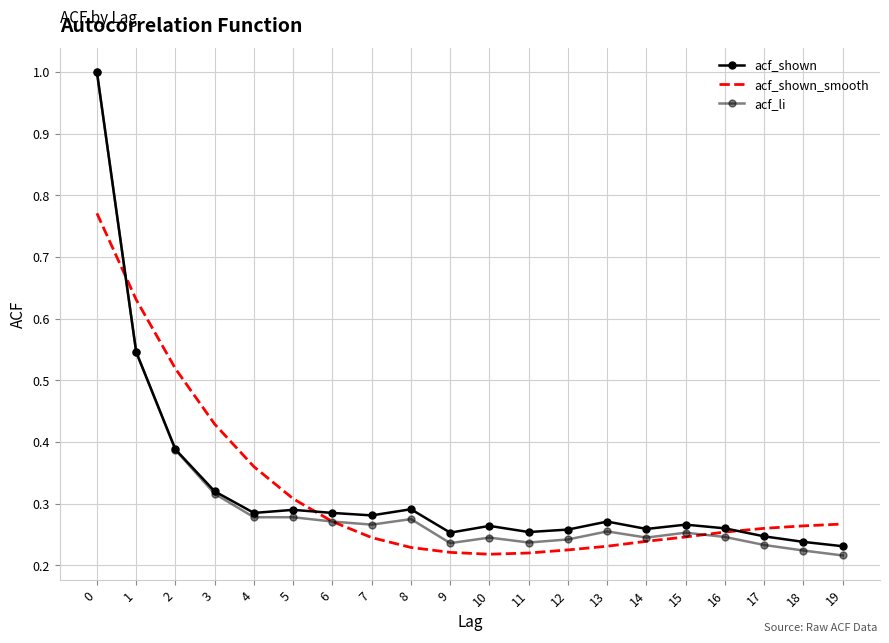

What is the greatest value displayed?

1.0